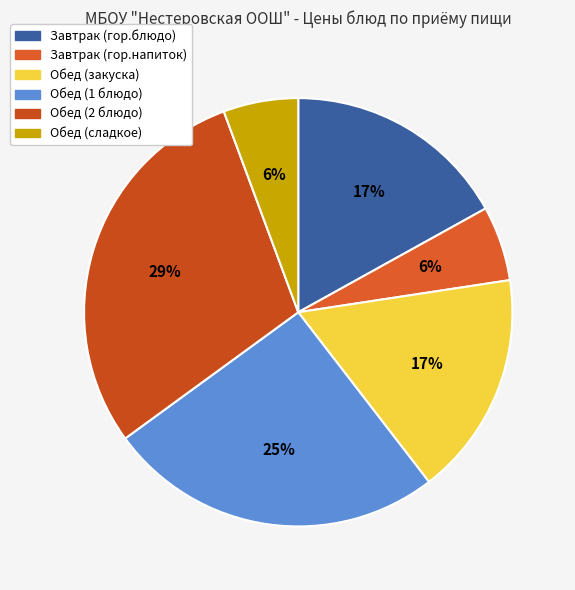

What percentage is the Завтрак (гор.блюдо) slice, to the nearest percent?

17%